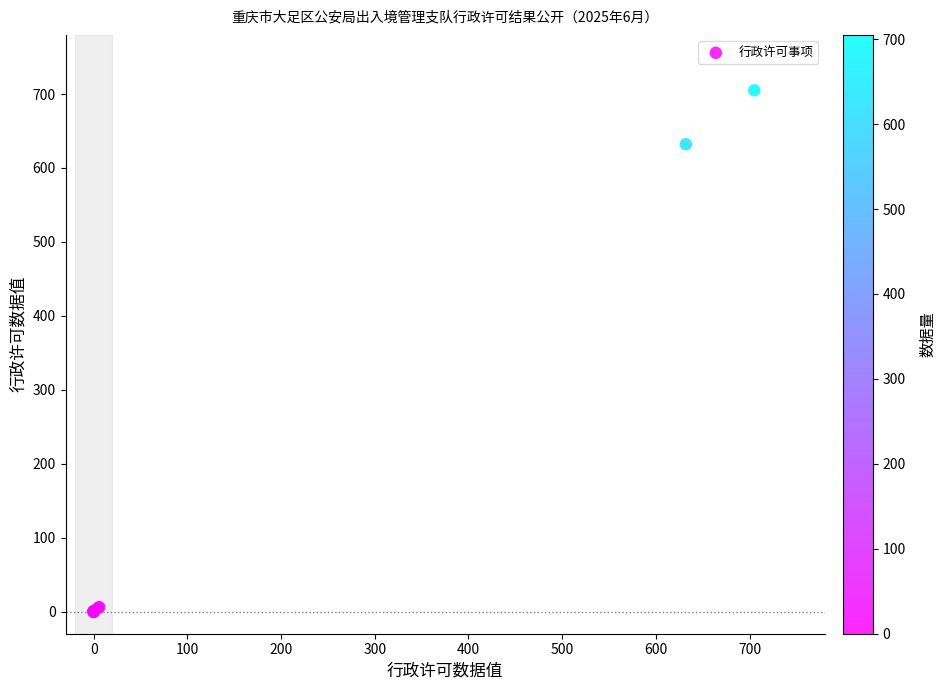

What Y value in the scatter plot is closest to 352?

632